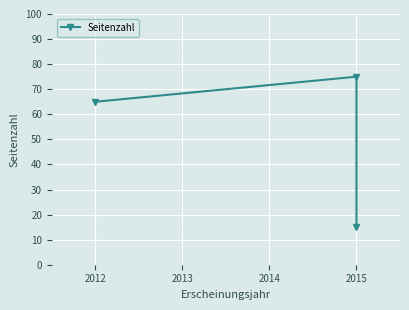

What is the average value?

52